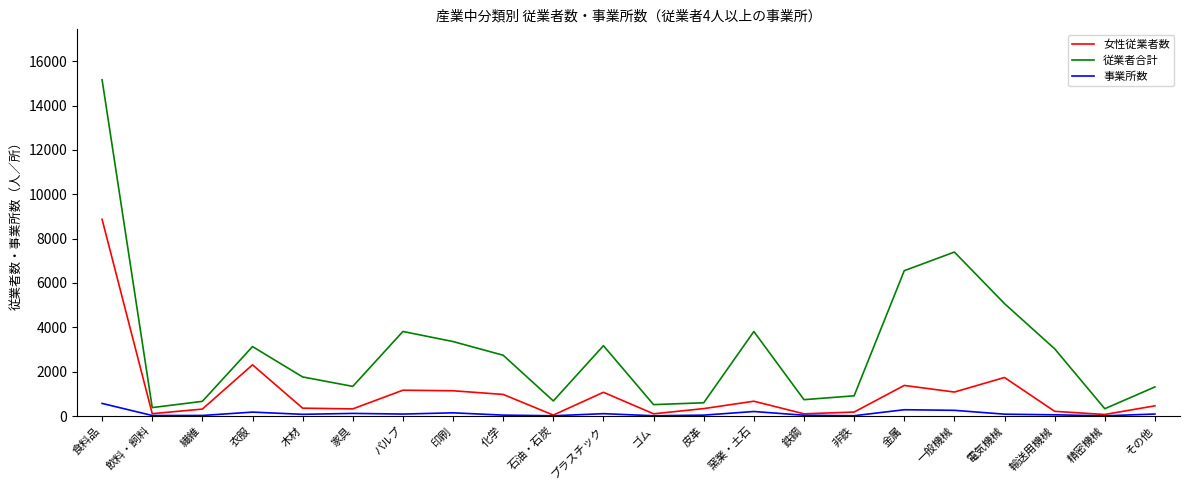

True or false: 女性従業者数 has a value of 1864 at プラスチック.

False